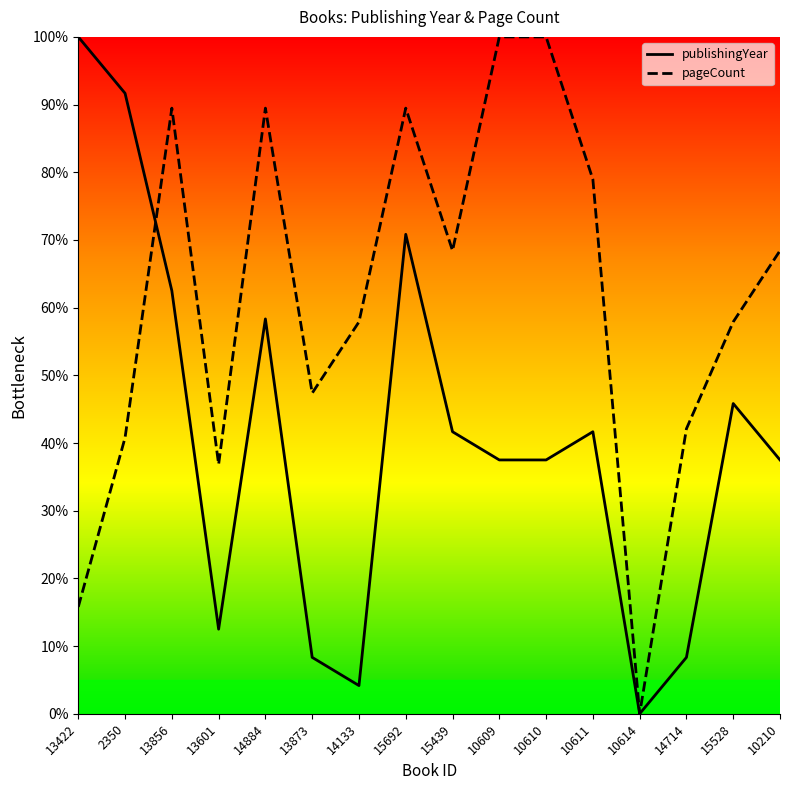

Reading left to right, extract all data points from this chart.

publishingYear: 100.0	91.7	62.5	12.5	58.3	8.3	4.2	70.8	41.7	37.5	37.5	41.7	0.0	8.3	45.8	37.5
pageCount: 15.8	40.8	89.5	36.8	89.5	47.4	57.9	89.5	68.4	100.0	100.0	78.9	0.0	42.1	57.9	68.4